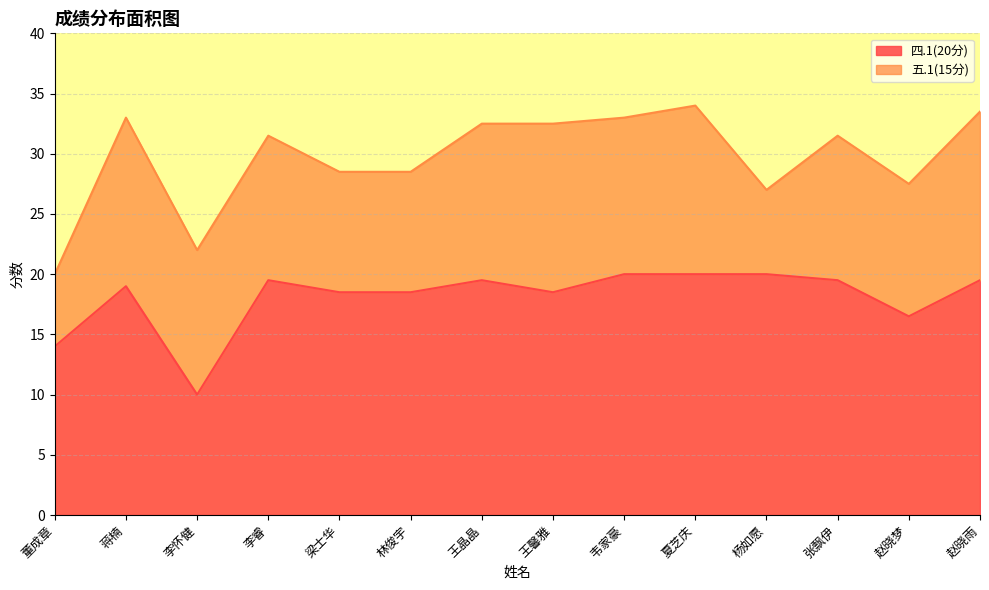

What is the difference between the maximum and minimum values?

10.0